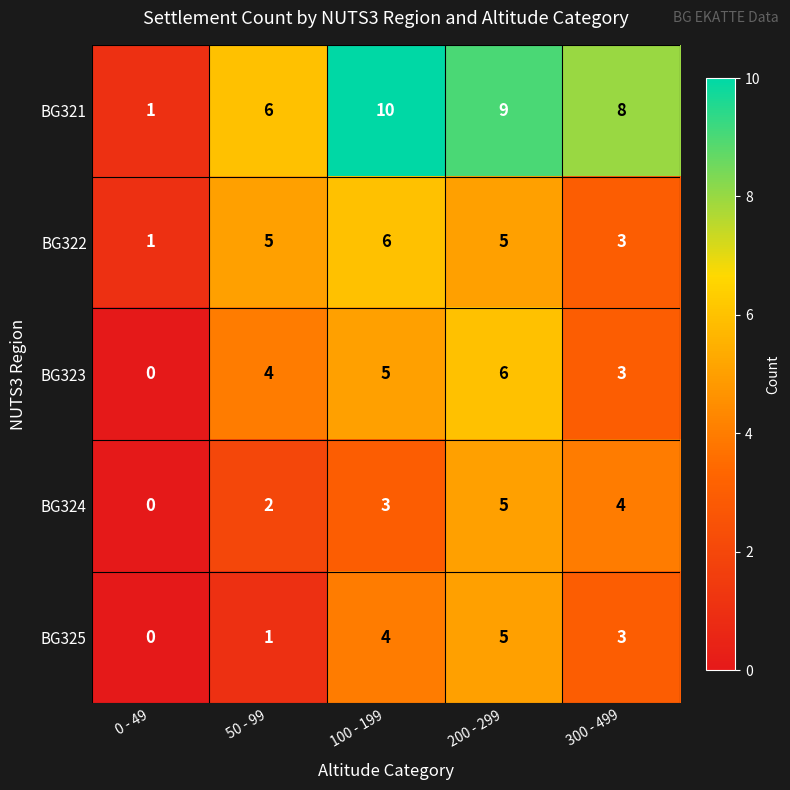

At which category is the sum across all series the highest?

200 - 299